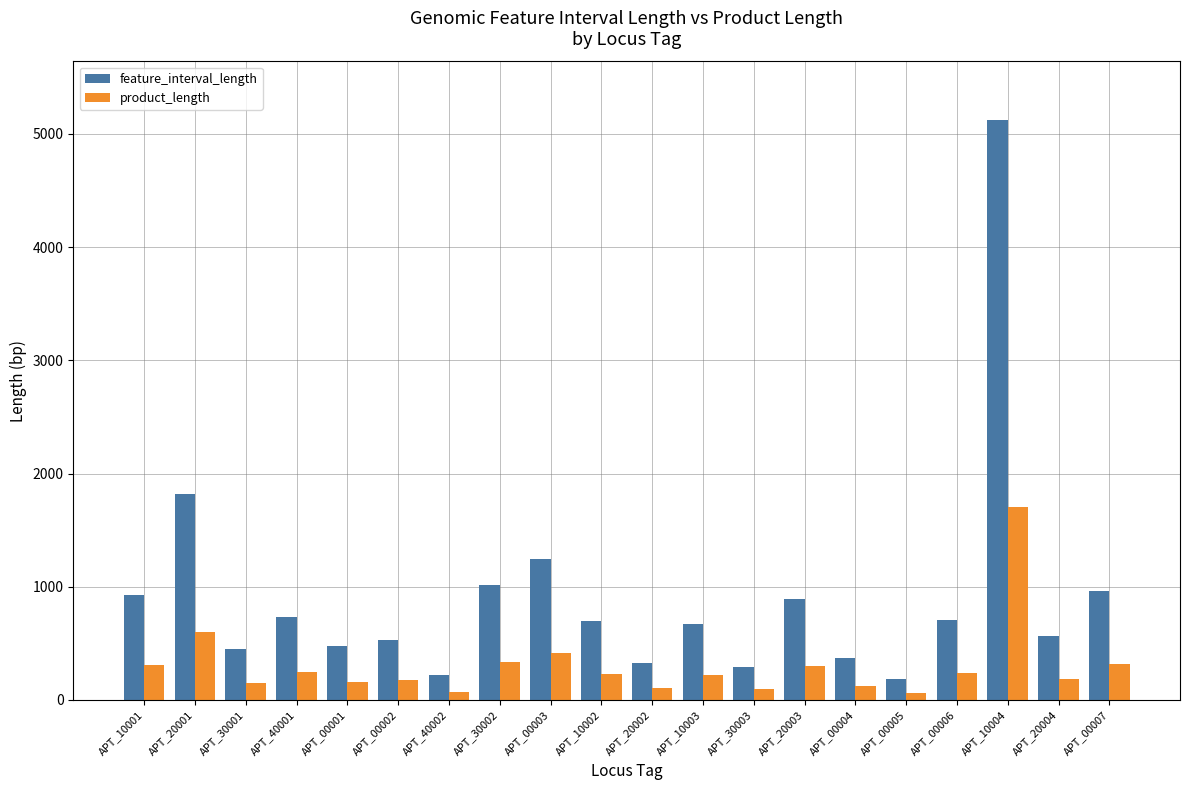

The value of feature_interval_length at APT_00002 is 155. True or false?

False